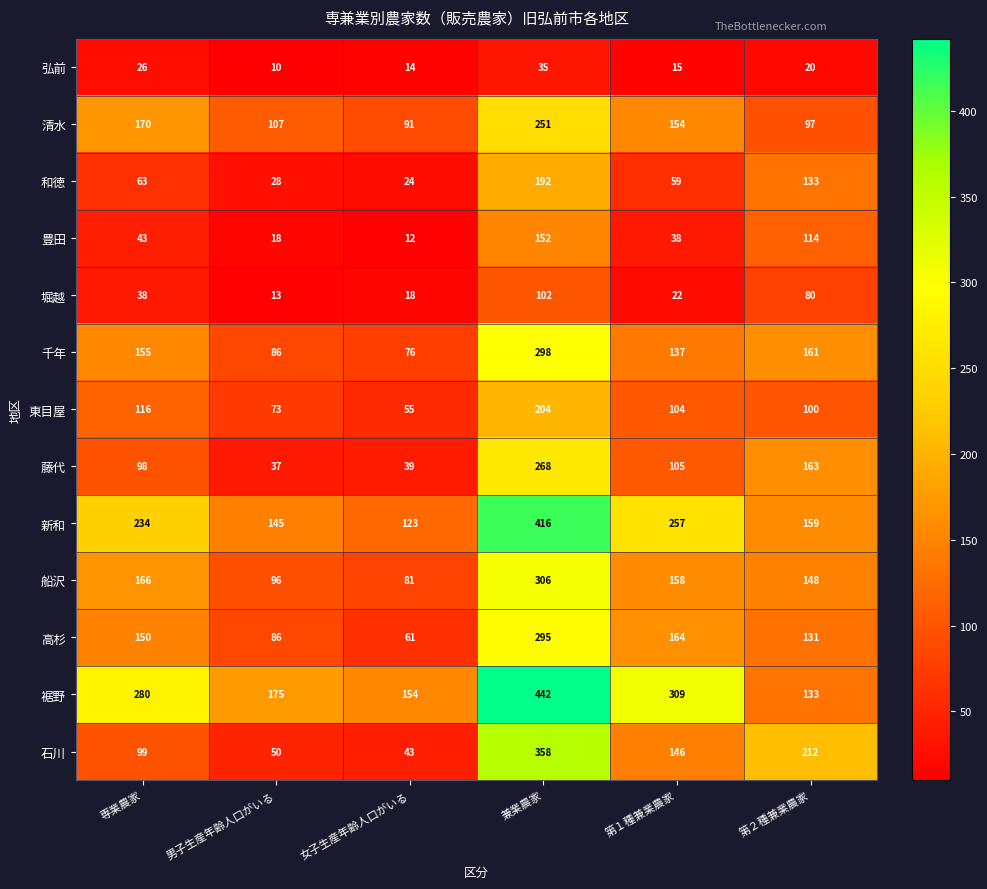

The value of 新和 at 男子生産年齢人口がいる is 145. True or false?

True